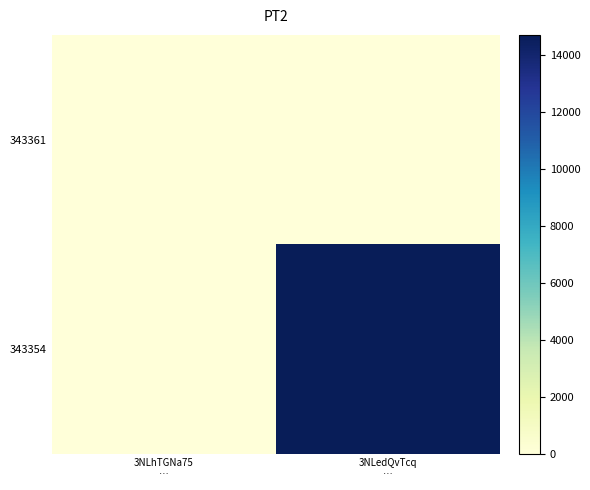

What is the greatest value displayed?

14717